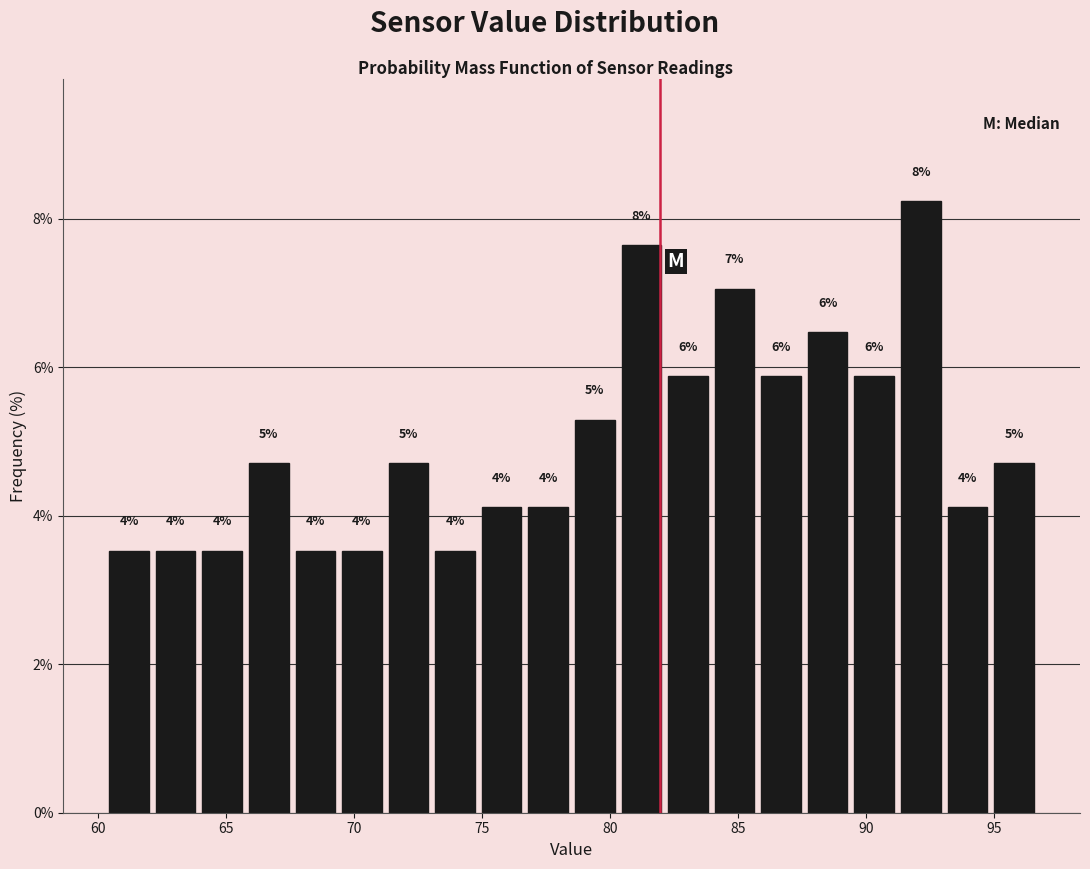

Read against the x-axis, roughly where is the centre of the tallest bar?

92.0